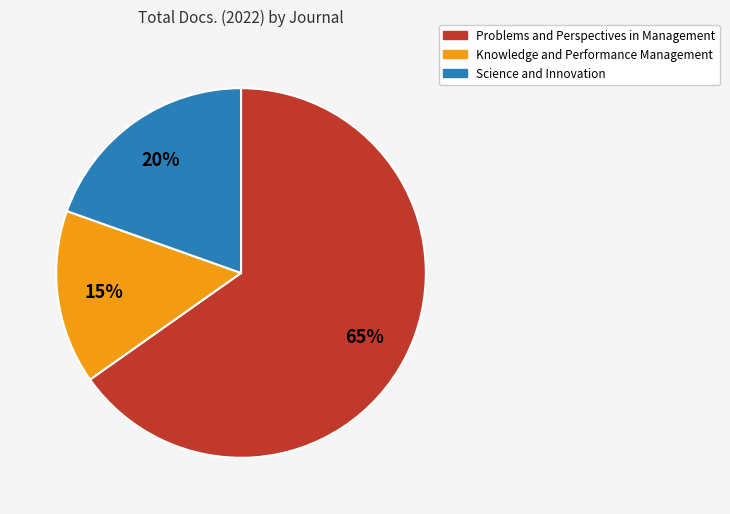

Rank the categories by value from lowest to highest.

Knowledge and Performance Management, Science and Innovation, Problems and Perspectives in Management